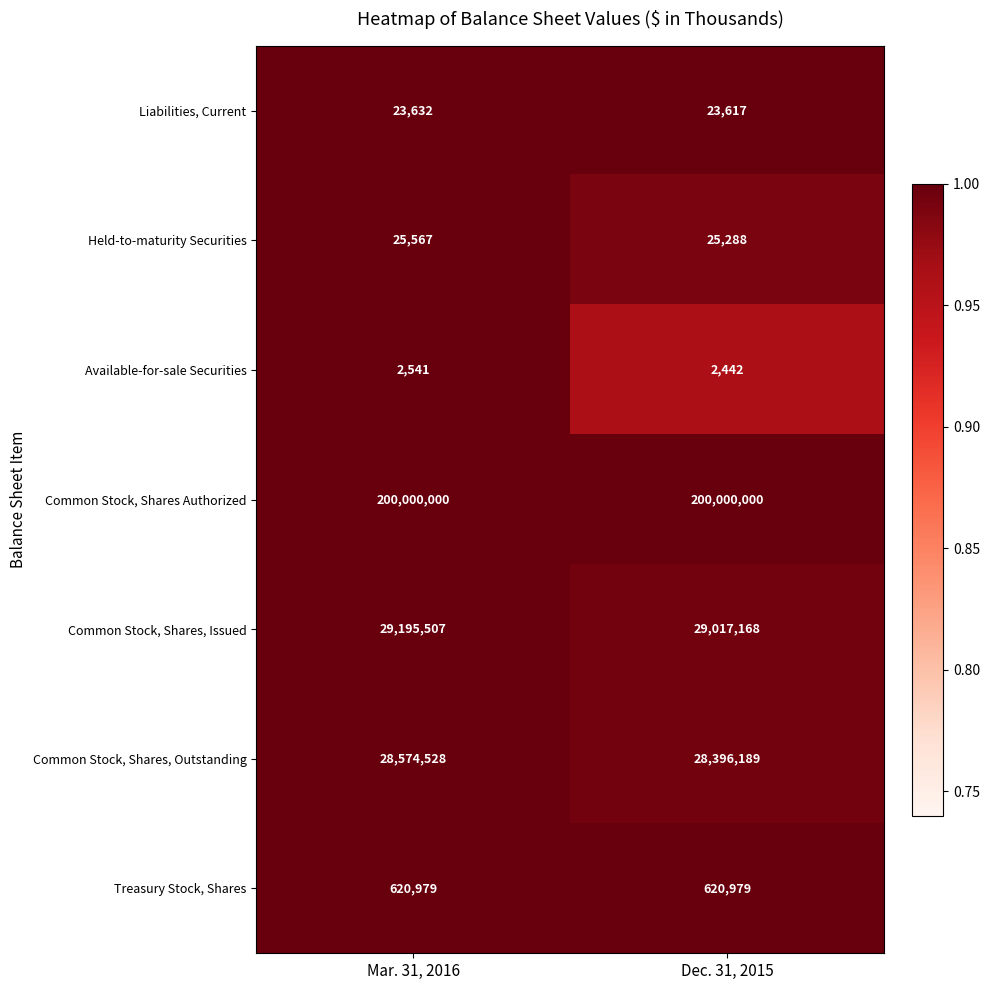

Reading right to left, extract all data points from this chart.

Liabilities, Current: Dec. 31, 2015=23617	Mar. 31, 2016=23632
Held-to-maturity Securities: Dec. 31, 2015=25288	Mar. 31, 2016=25567
Available-for-sale Securities: Dec. 31, 2015=2442	Mar. 31, 2016=2541
Common Stock, Shares Authorized: Dec. 31, 2015=200000000	Mar. 31, 2016=200000000
Common Stock, Shares, Issued: Dec. 31, 2015=29017168	Mar. 31, 2016=29195507
Common Stock, Shares, Outstanding: Dec. 31, 2015=28396189	Mar. 31, 2016=28574528
Treasury Stock, Shares: Dec. 31, 2015=620979	Mar. 31, 2016=620979